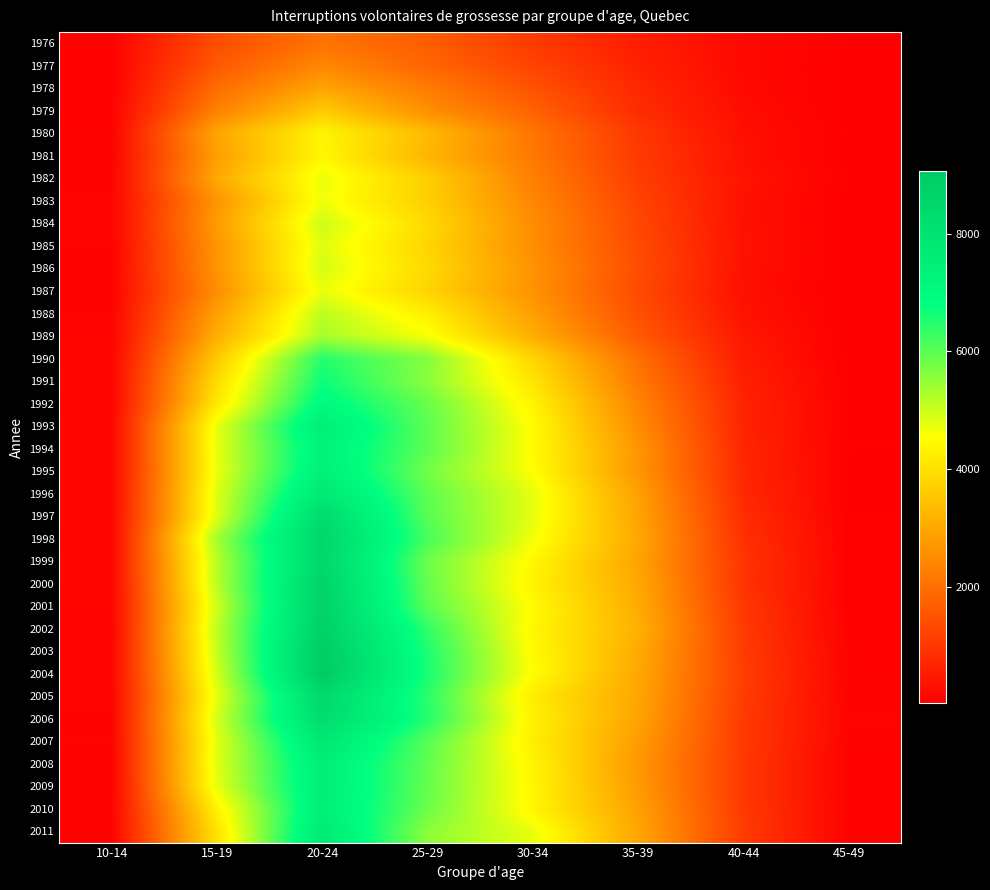

List the series in order of their peak value, highest first.

2004, 2003, 2002, 2001, 2000, 1998, 1999, 2005, 1997, 2006, 2007, 1996, 2011, 1993, 2009, 2008, 2010, 1995, 1994, 1992, 1991, 1990, 1989, 1988, 1984, 1986, 1985, 1987, 1982, 1983, 1981, 1980, 1979, 1978, 1977, 1976